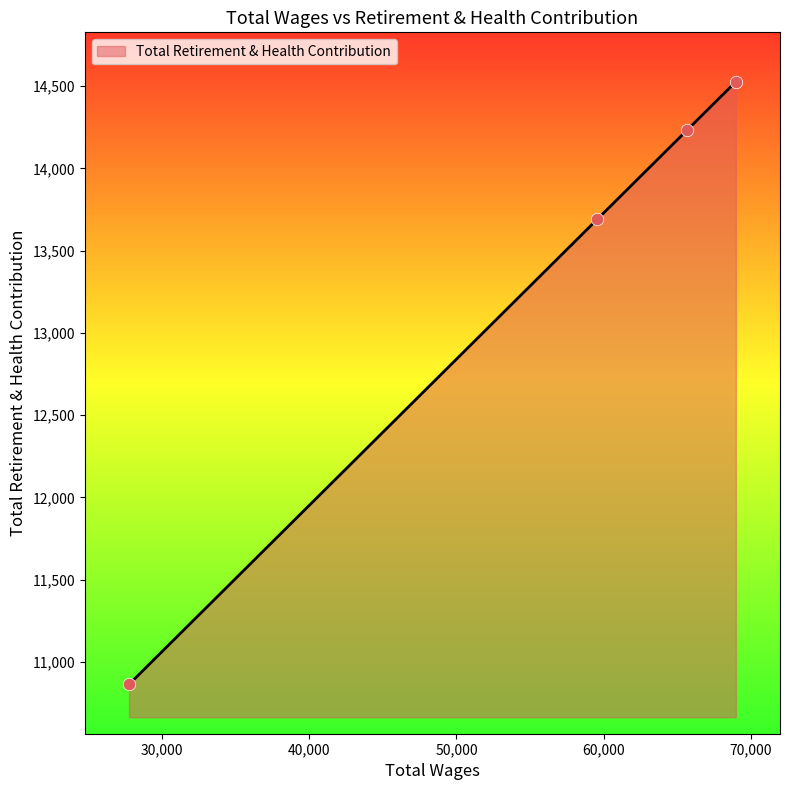

What is the difference between the maximum and minimum values?

3664